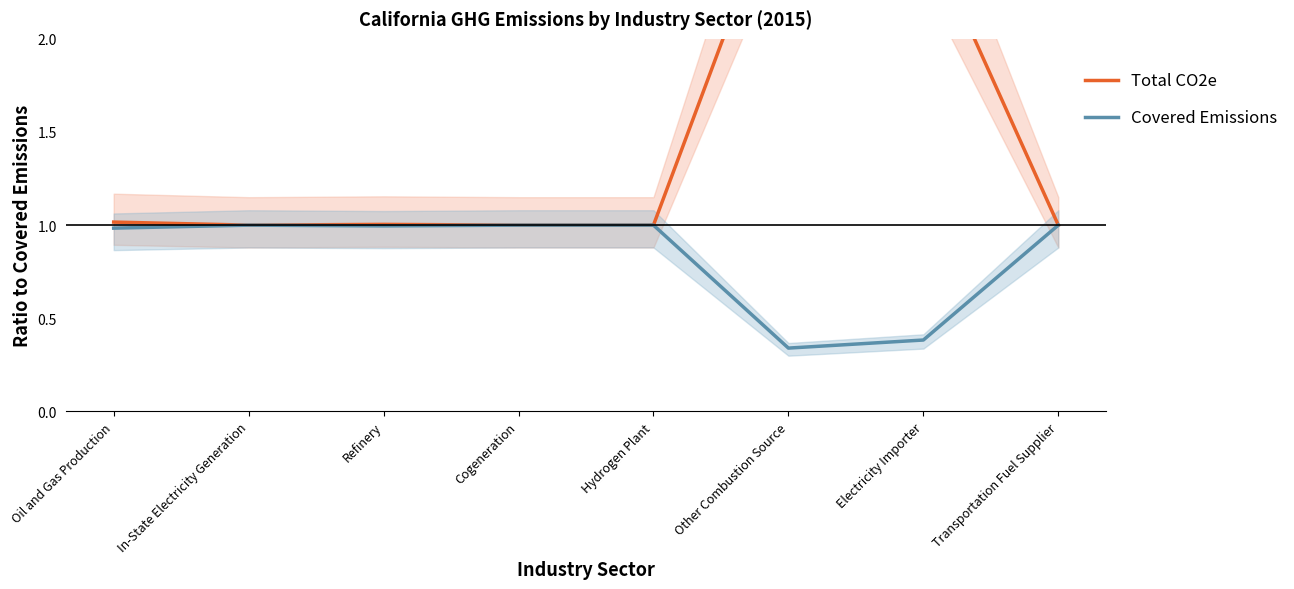

True or false: Total CO2e has more than 2 interior local peaks.

False